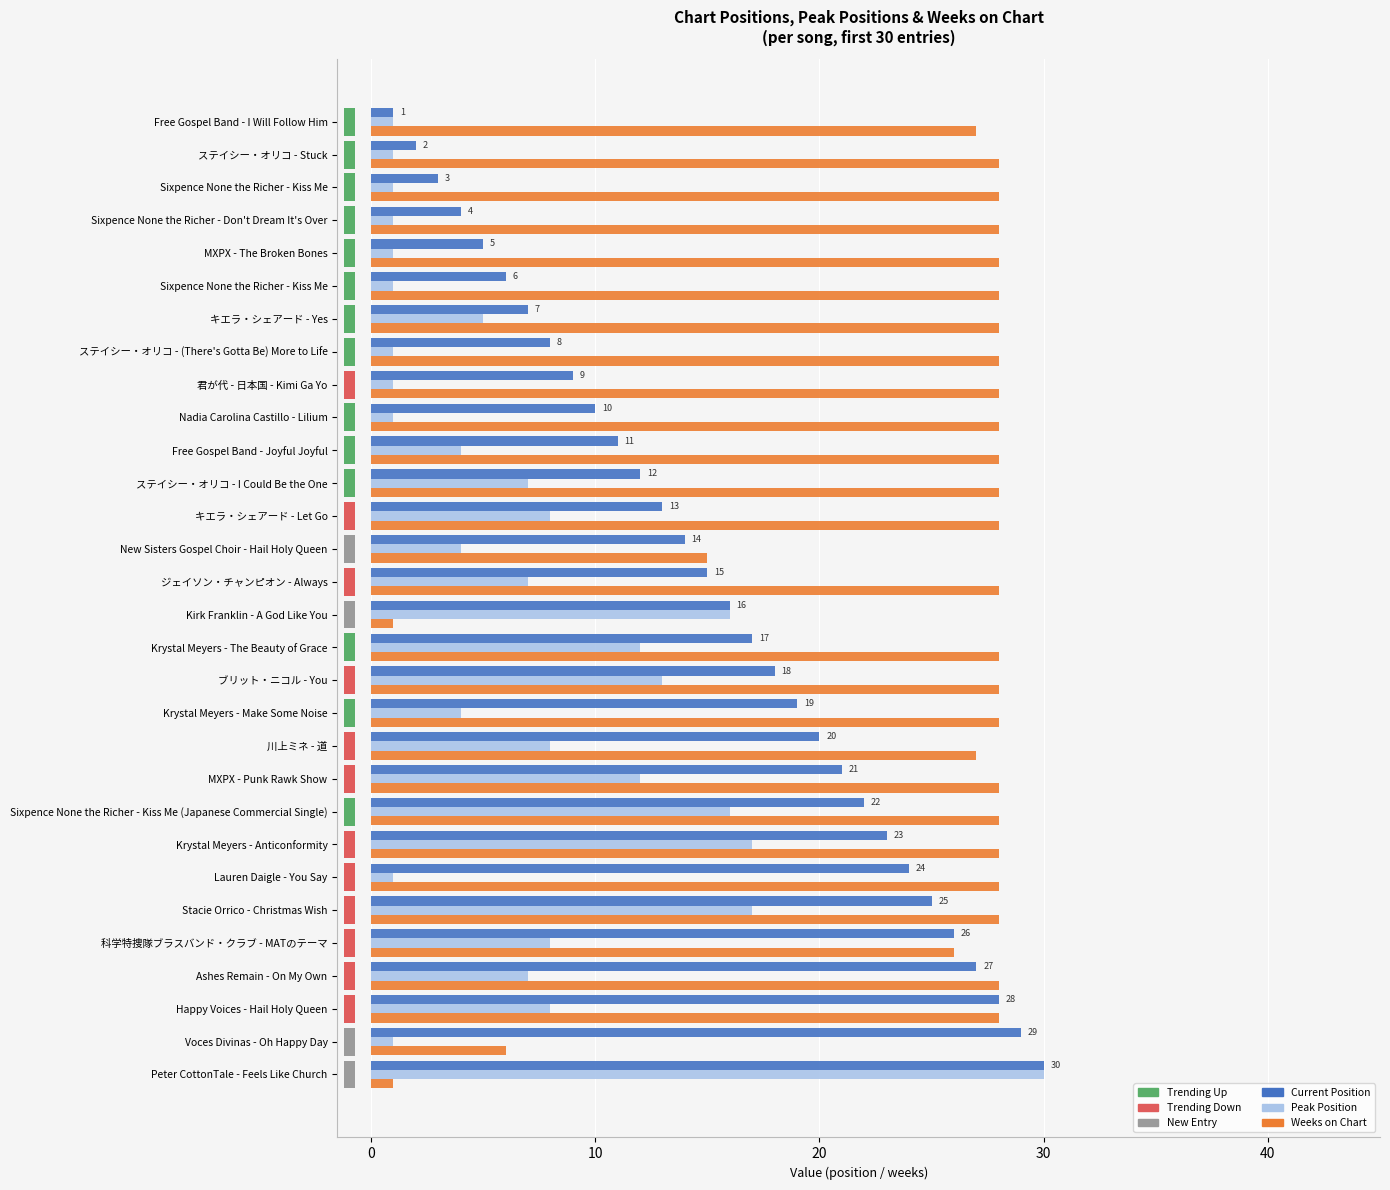

Are the bars grouped side by side (vs. stacked)?

Yes